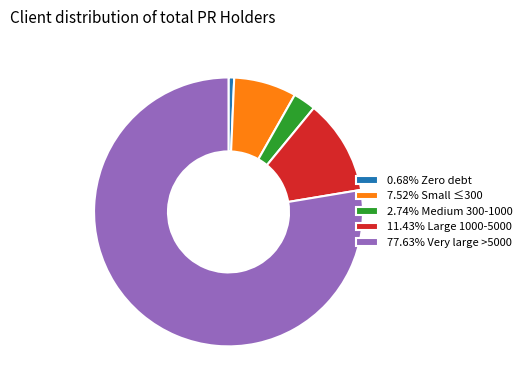

Combined, do 2.74% Medium 300-1000 and 77.63% Very large >5000 account for over 50%?

Yes